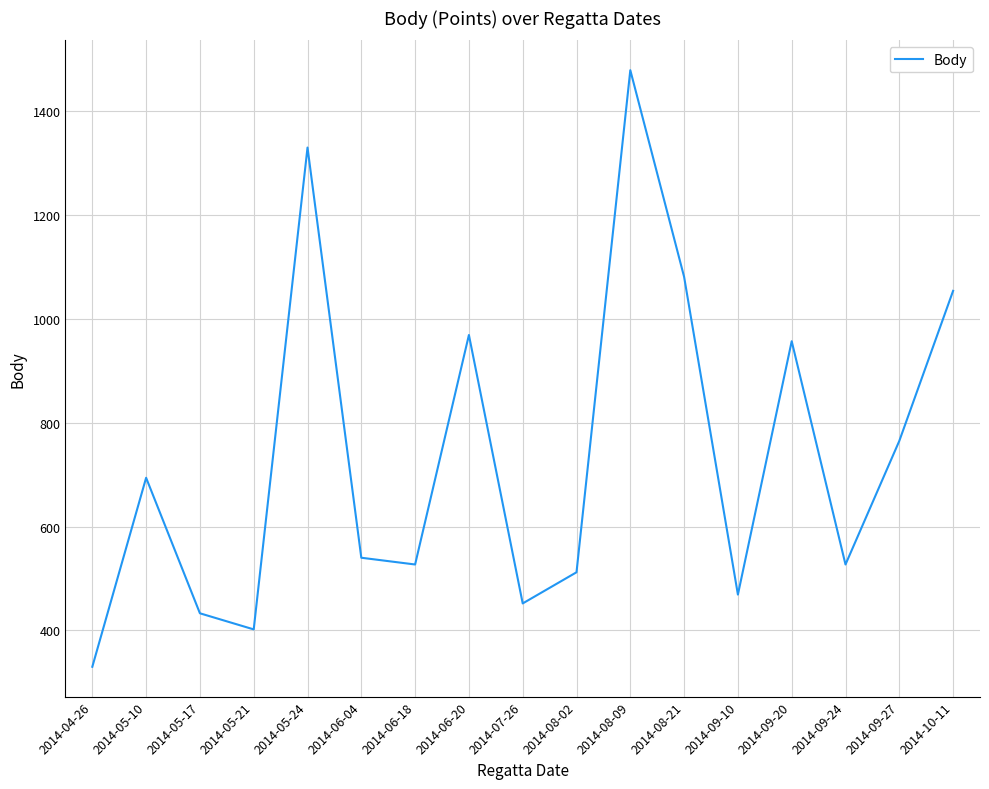

Reading right to left, what are all the values shown in this chart?

2014-10-11=1054	2014-09-27=765	2014-09-24=527	2014-09-20=957	2014-09-10=469	2014-08-21=1081	2014-08-09=1479	2014-08-02=512	2014-07-26=452	2014-06-20=969	2014-06-18=527	2014-06-04=540	2014-05-24=1330	2014-05-21=402	2014-05-17=433	2014-05-10=694	2014-04-26=330